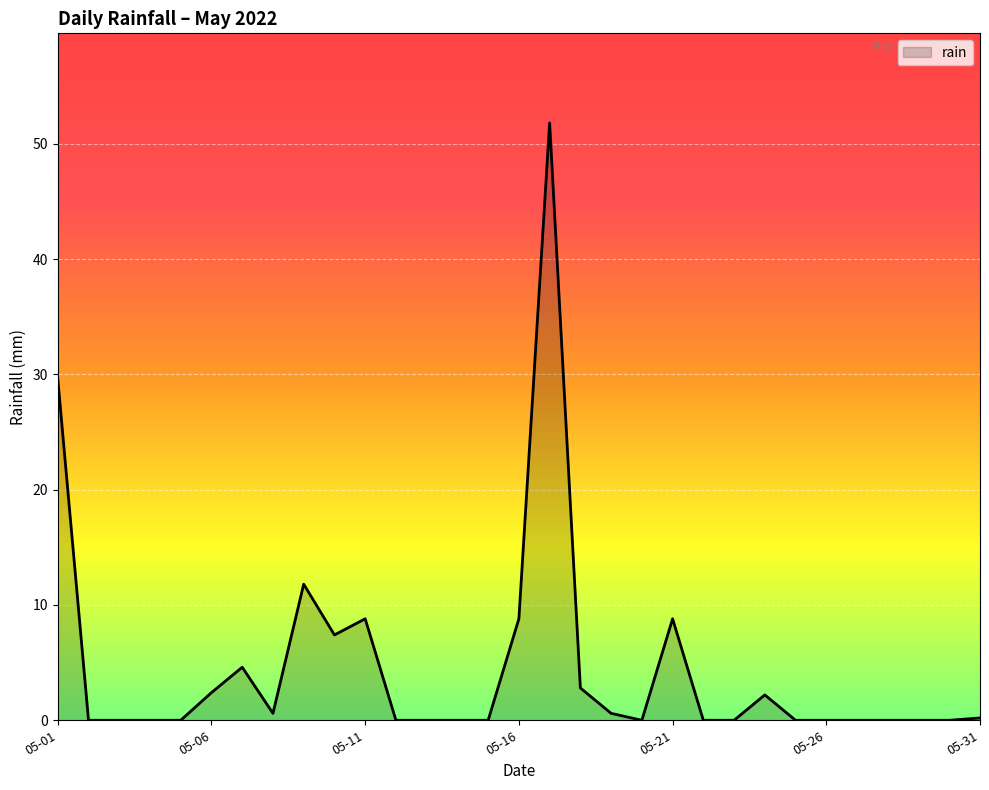

What is the difference between the maximum and minimum values?

51.8